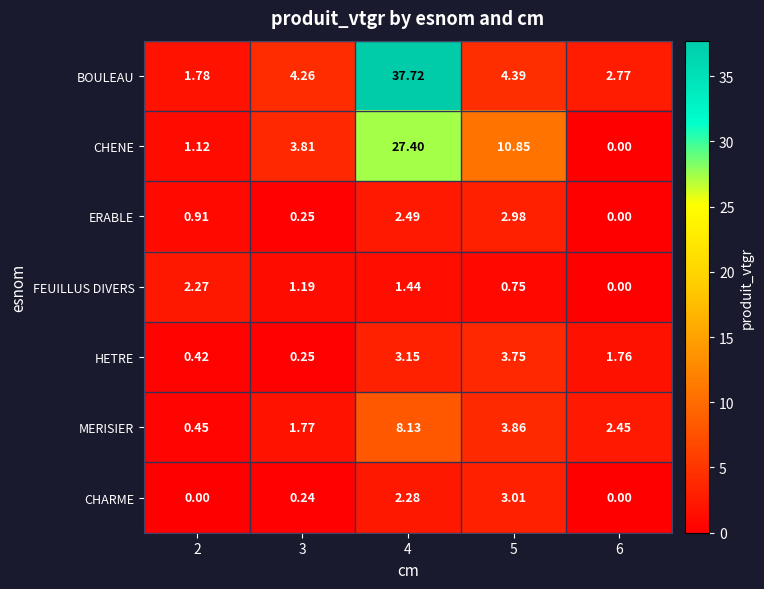

Rank the series by their maximum value, from highest to lowest.

BOULEAU, CHENE, MERISIER, HETRE, CHARME, ERABLE, FEUILLUS DIVERS